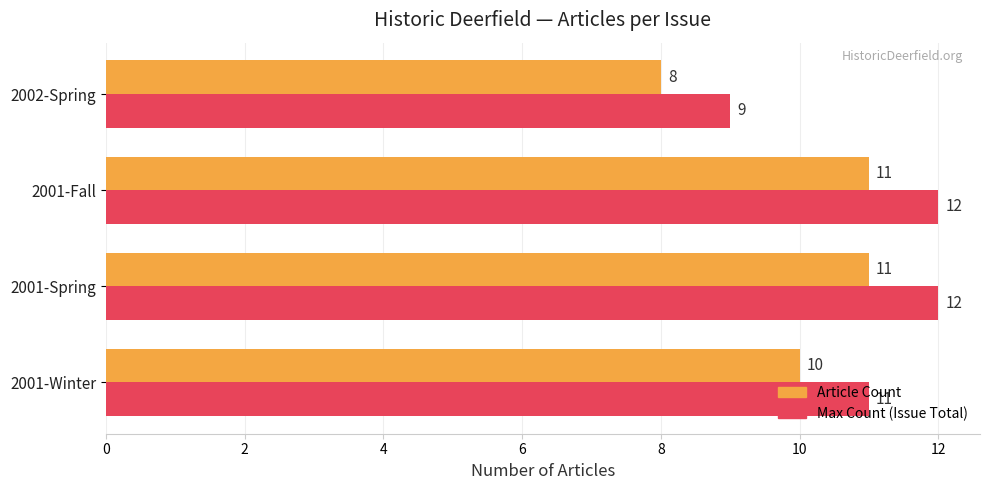

What is the total value across all series at 2001-Winter?

21